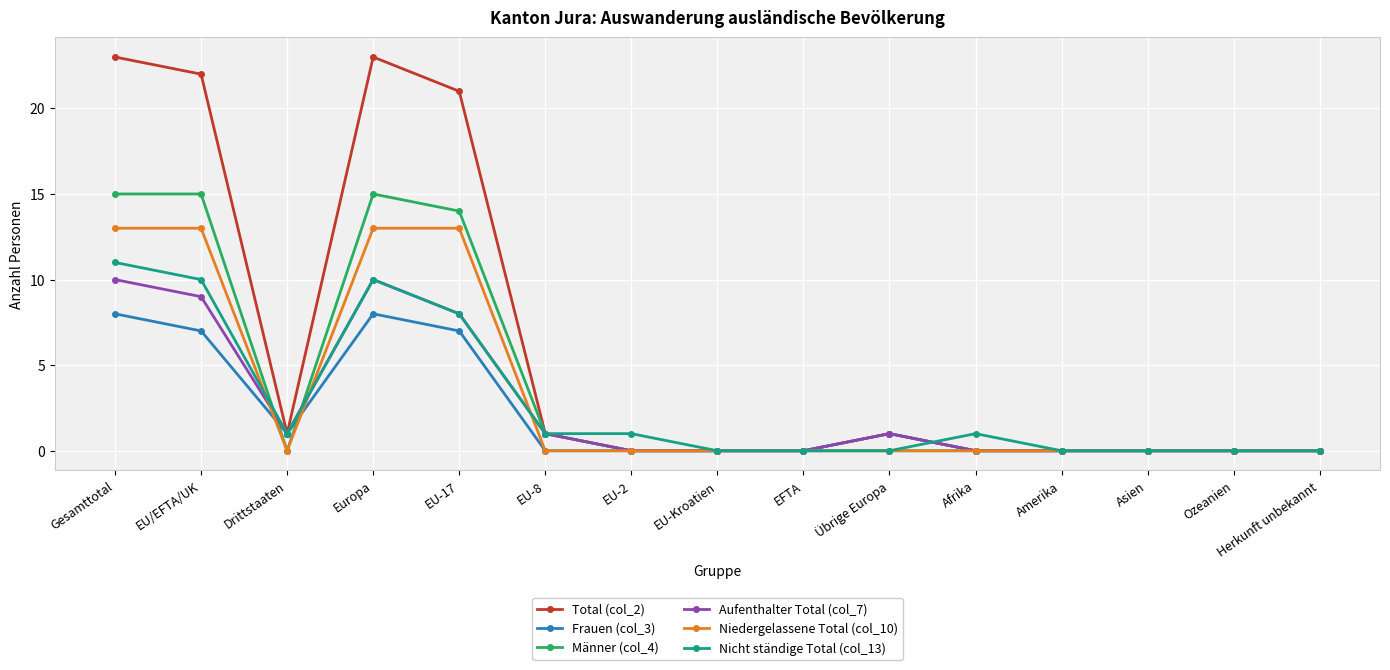

True or false: Aufenthalter Total (col_7) has a value of 0 at Afrika.

True